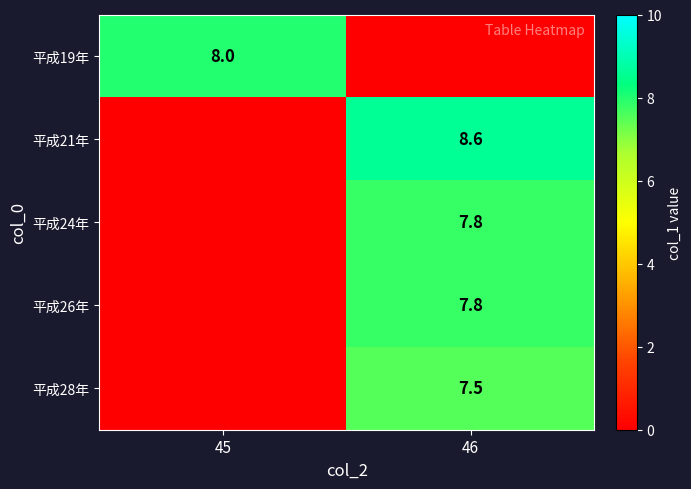

The value of 平成21年 at 46 is 13.0. True or false?

False